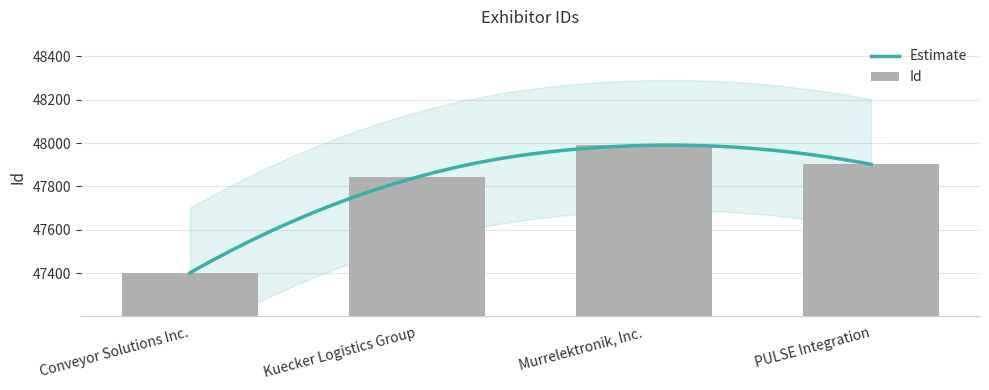

What is the ratio of the value at PULSE Integration to the value at Murrelektronik, Inc.?

1.0